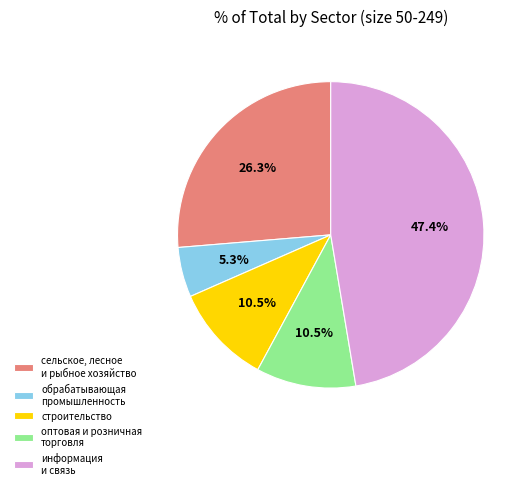

To the nearest percent, what is the difference between the информация и связь and обрабатывающая промышленность slice percentages?

42%